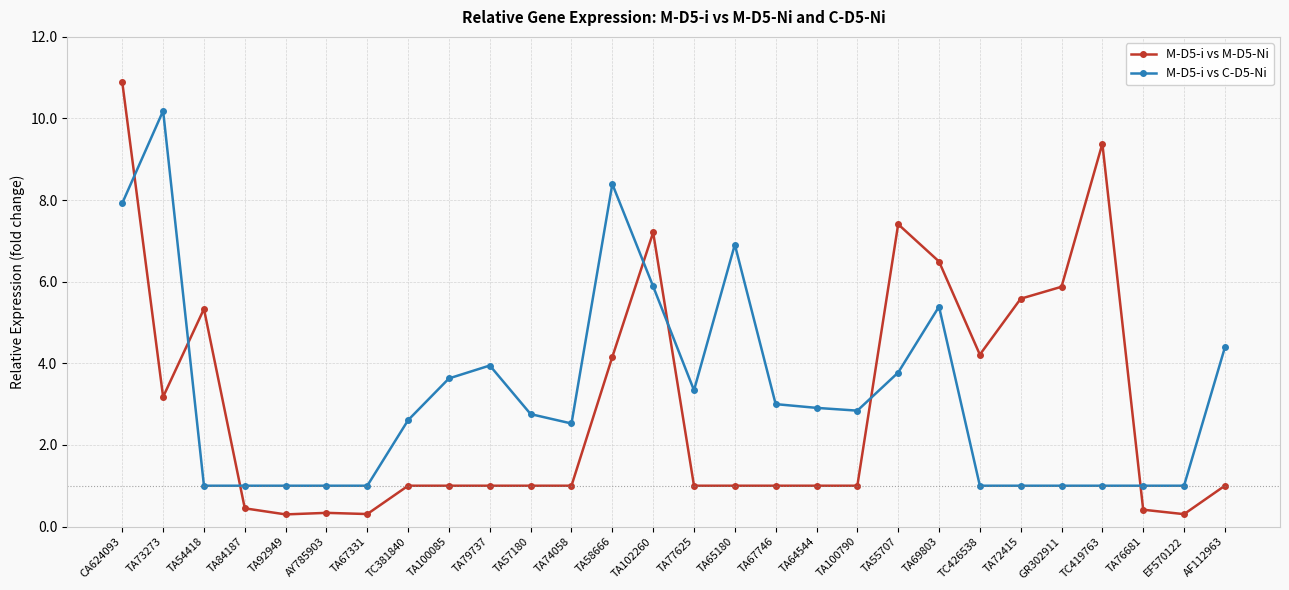

Does the chart display data point markers on the line(s)?

Yes